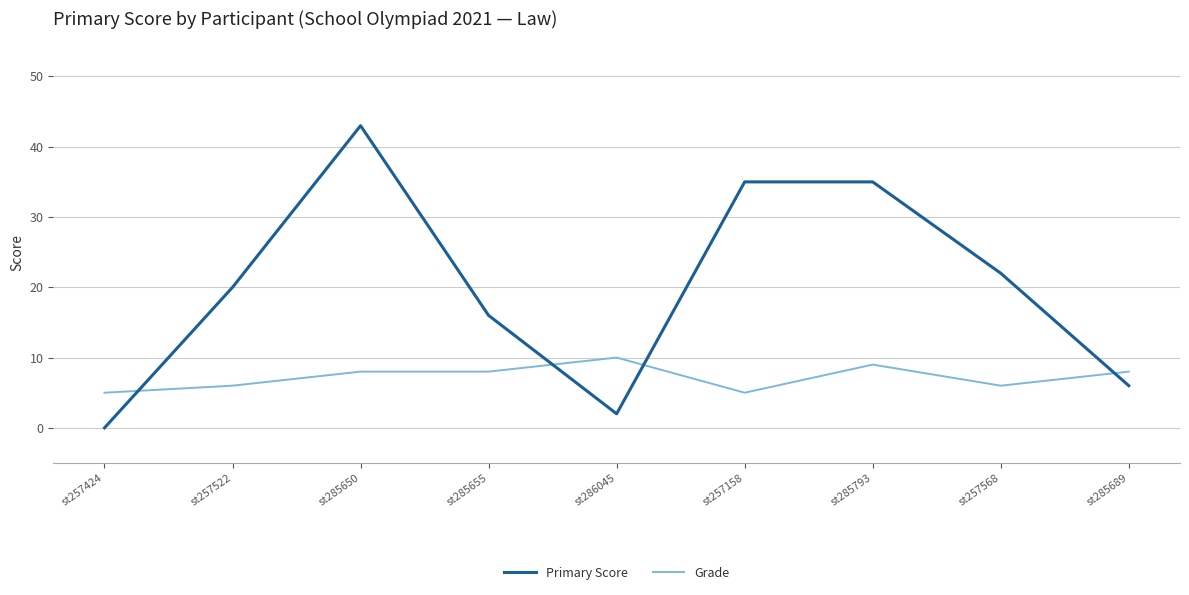

List the series in order of their overall mean, lowest first.

Grade, Primary Score